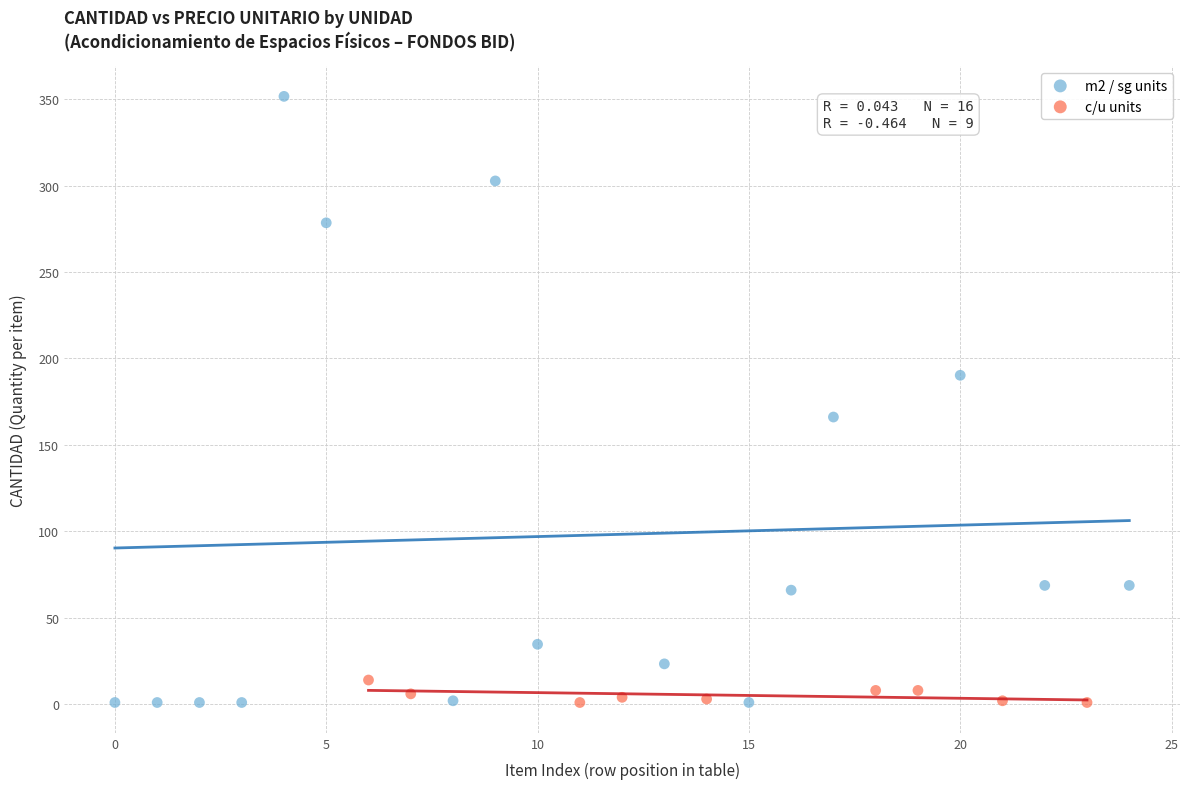

What are all the series names shown in the legend?

m2 / sg units, c/u units